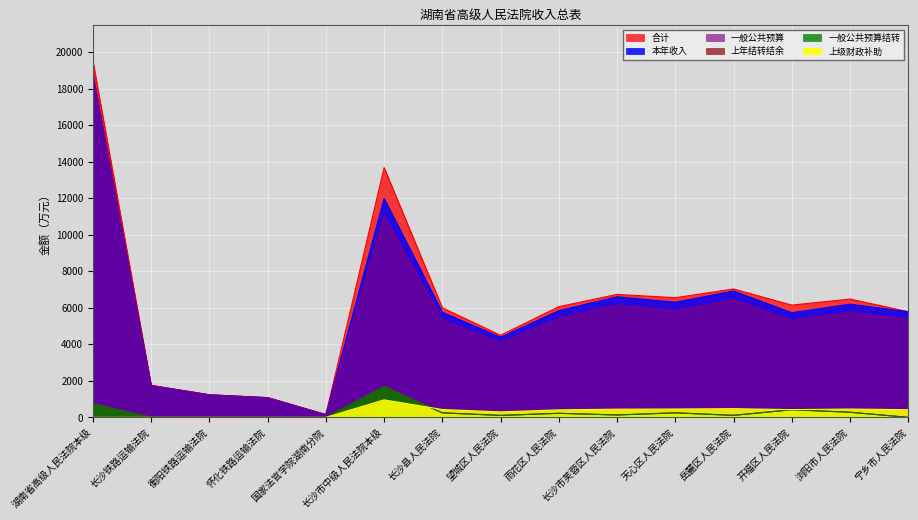

Does the chart display data point markers on the line(s)?

No